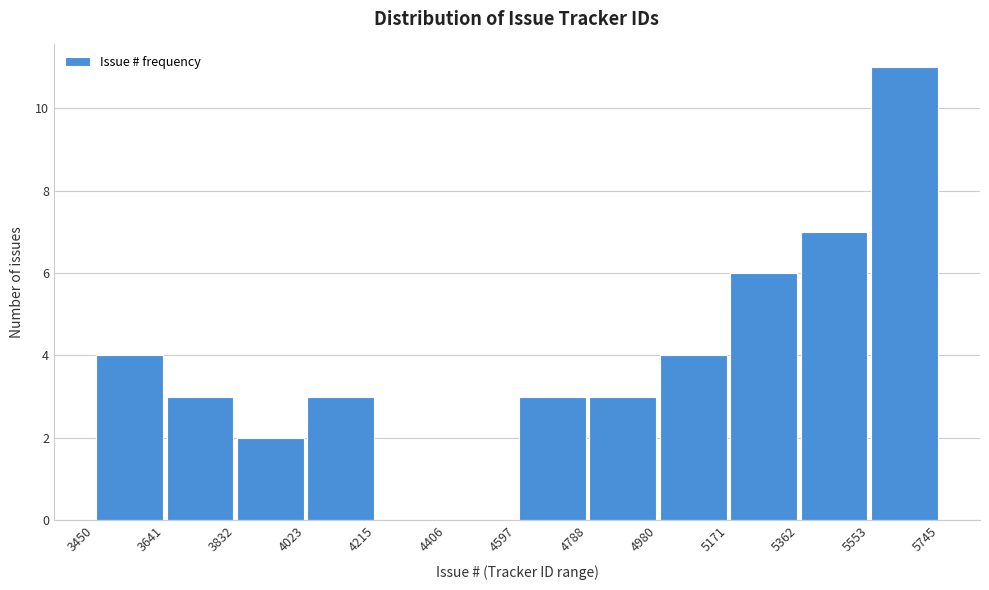

Which range on the x-axis has the tallest bar?

5553 to 5745